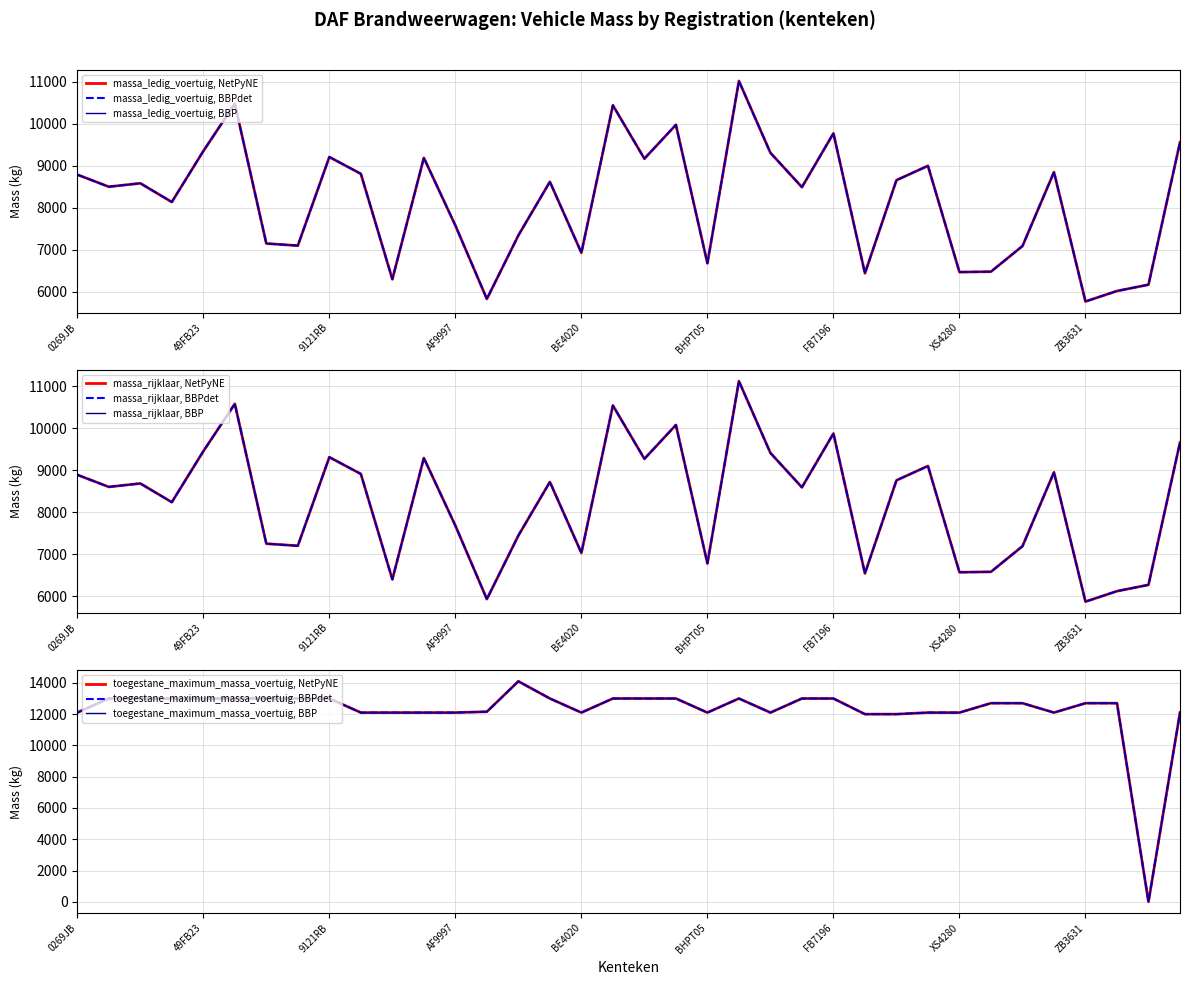

At how many categories does at least one series exceed 10580?

35